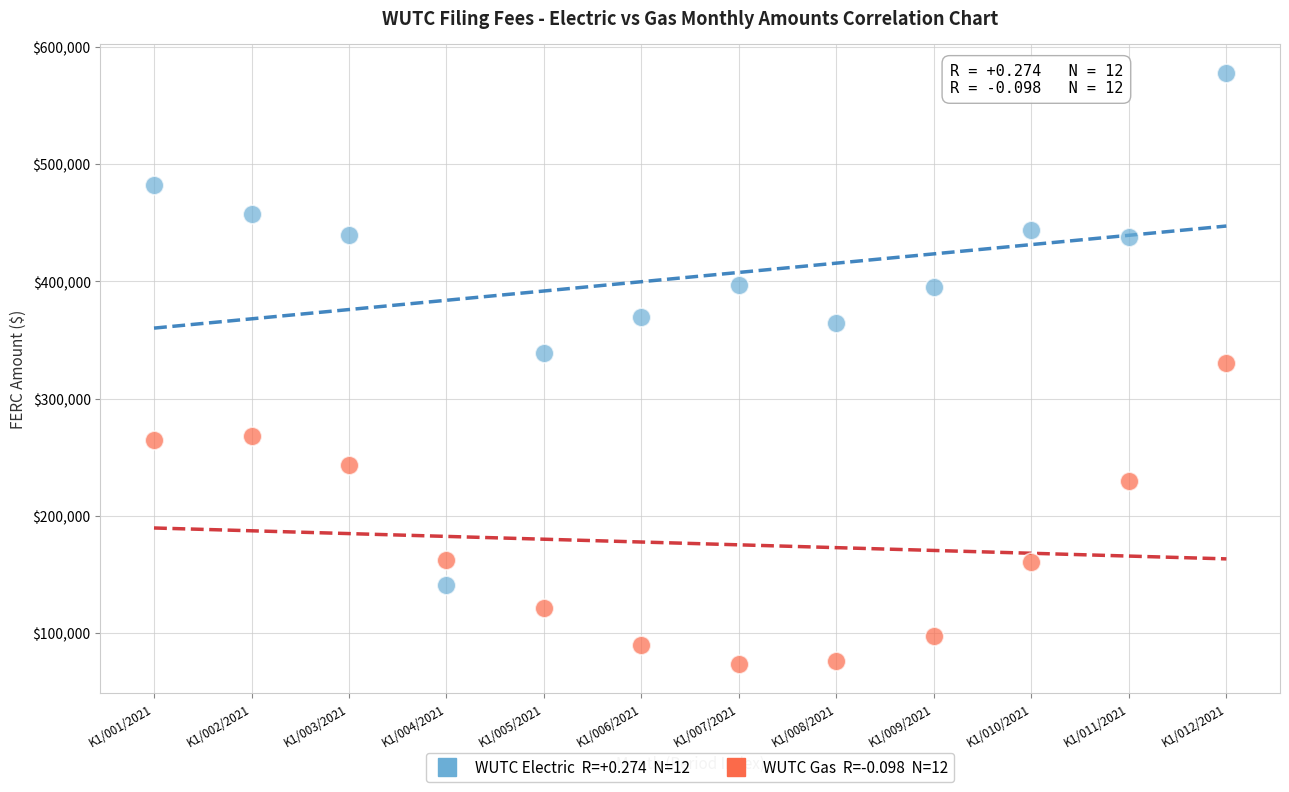

Across all data points, what is the range of X values (max minus min)?

11.0